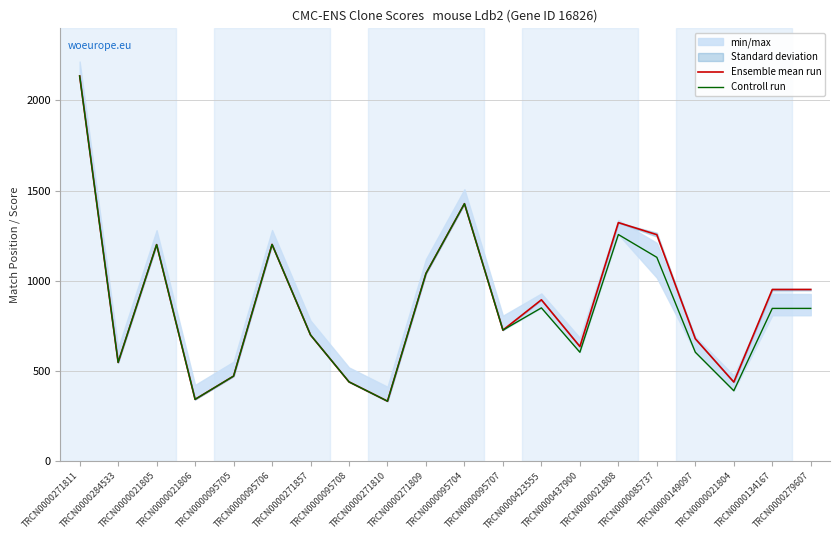

In Controll run, how many points are lower than both neighbors (excluding endpoints)?

6